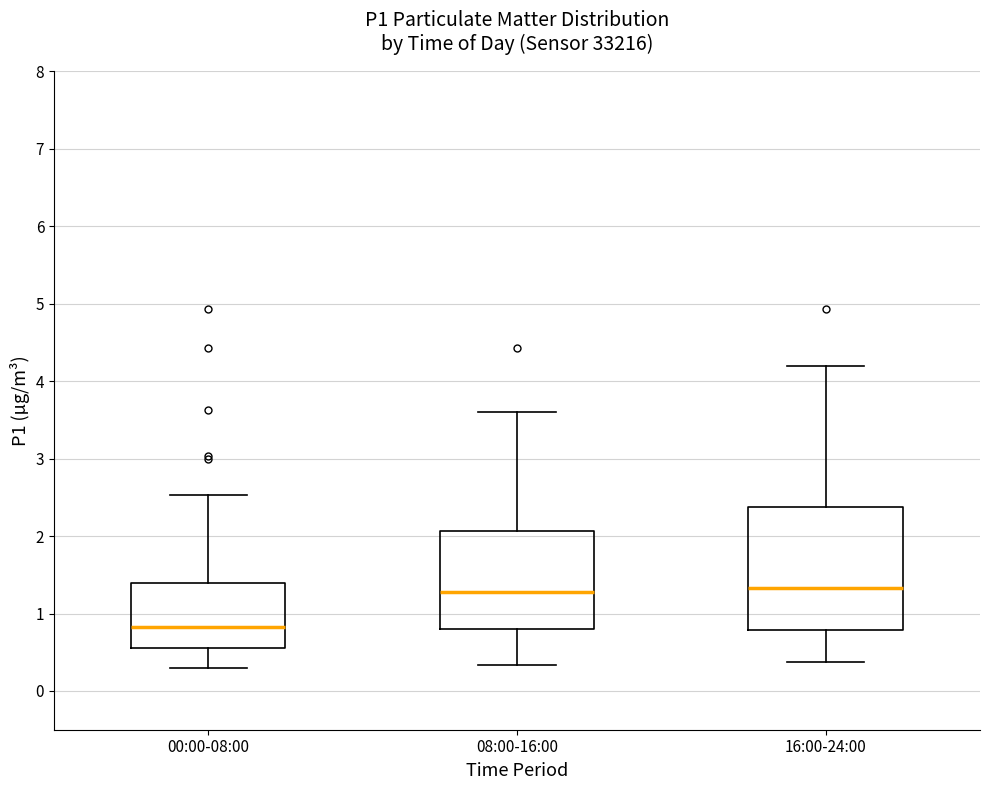

Reading left to right, transcribe this box plot: for each box, give where its median line is, the range the box spans, and where its two whiskers end, as read against the y-axis. The values are not printed on the chart, so give them approximately, as read against the axis.

00:00-08:00: median 0.8, box 0.6 to 1.4, whiskers 0.3 to 2.5
08:00-16:00: median 1.3, box 0.8 to 2.1, whiskers 0.3 to 3.6
16:00-24:00: median 1.3, box 0.8 to 2.4, whiskers 0.4 to 4.2